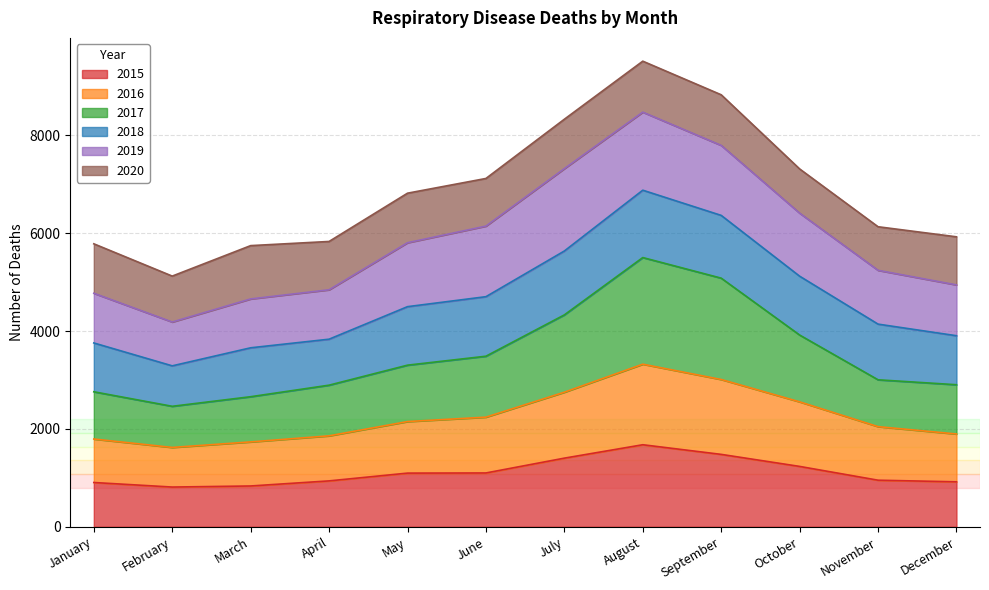

What is the total value across all series at January?

5785